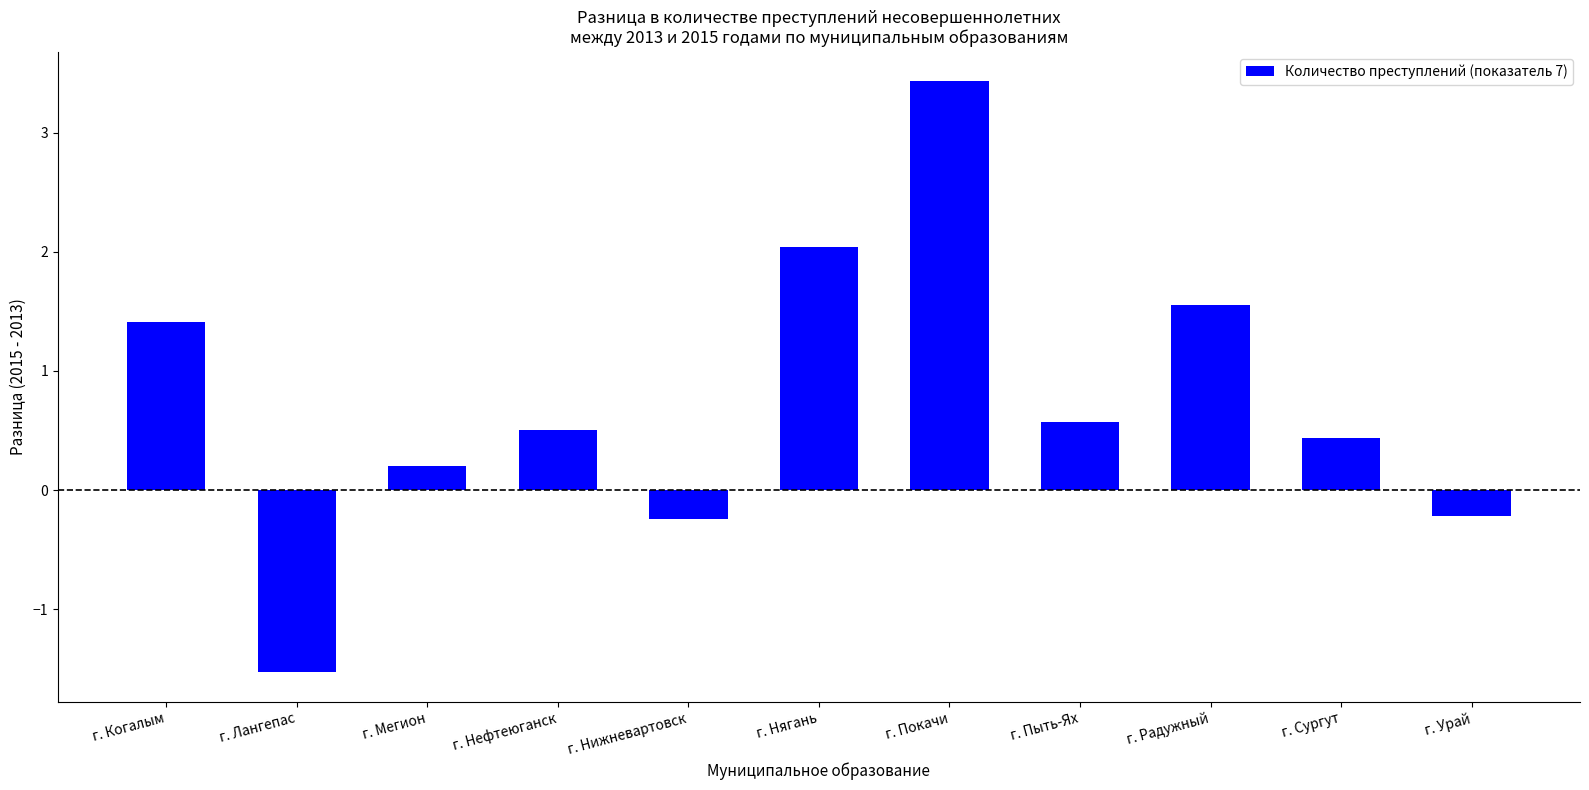

Are the bars grouped side by side (vs. stacked)?

No